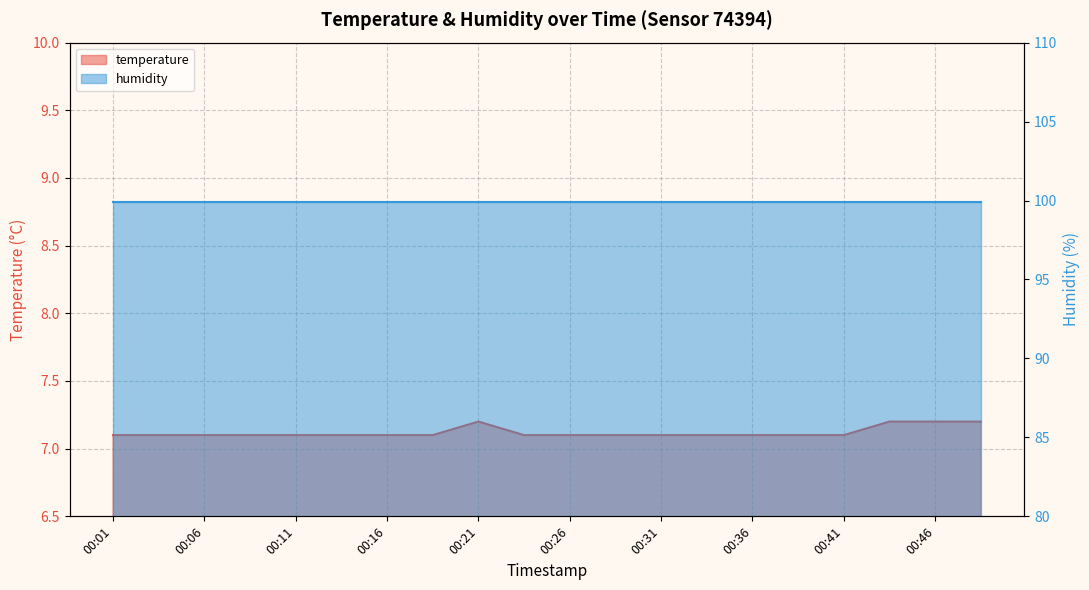

List the labels in order of value, smallest first.

00:01, 00:04, 00:06, 00:09, 00:11, 00:14, 00:16, 00:18, 00:23, 00:26, 00:28, 00:31, 00:33, 00:36, 00:38, 00:41, 00:21, 00:44, 00:46, 00:49